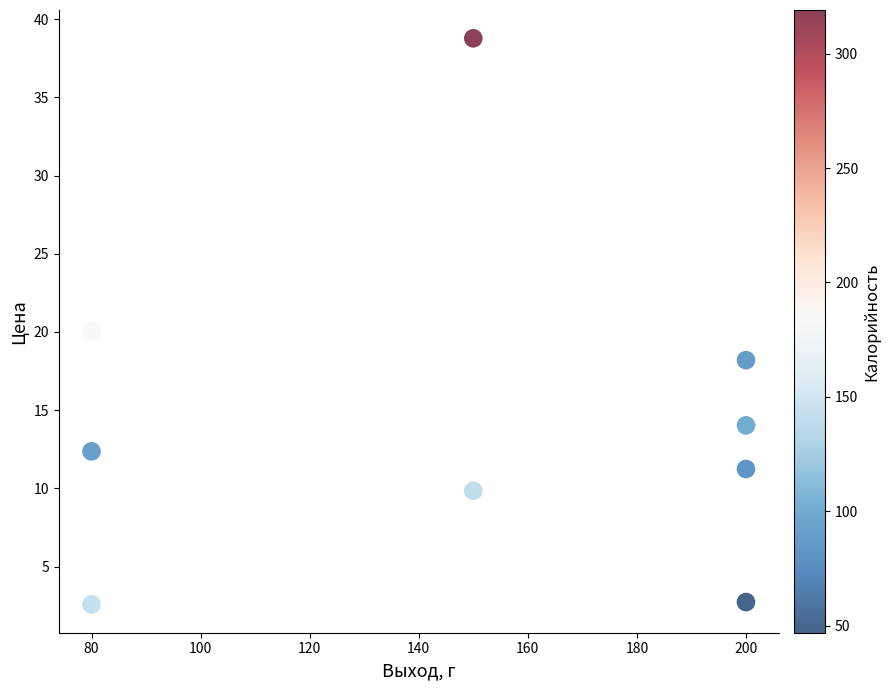

What is the average Y value?

14.4